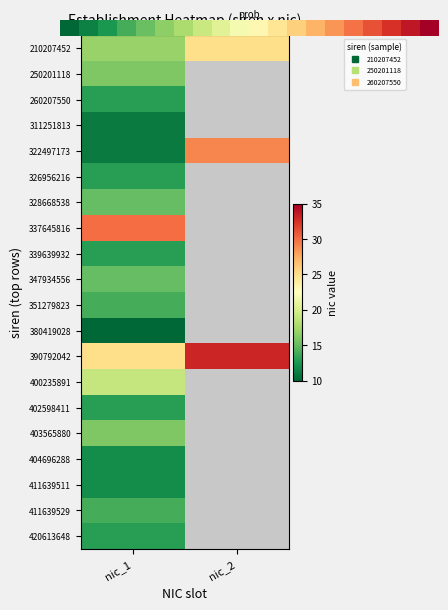

Reading left to right, transcribe all the data shown in this chart.

210207452: nic_1=17	nic_2=25
250201118: nic_1=16	nic_2=0
260207550: nic_1=13	nic_2=0
311251813: nic_1=11	nic_2=0
322497173: nic_1=11	nic_2=29
326956216: nic_1=13	nic_2=0
328668538: nic_1=15	nic_2=0
337645816: nic_1=30	nic_2=0
339639932: nic_1=13	nic_2=0
347934556: nic_1=15	nic_2=0
351279823: nic_1=14	nic_2=0
380419028: nic_1=10	nic_2=0
390792042: nic_1=25	nic_2=33
400235891: nic_1=19	nic_2=0
402598411: nic_1=13	nic_2=0
403565880: nic_1=16	nic_2=0
404696288: nic_1=12	nic_2=0
411639511: nic_1=12	nic_2=0
411639529: nic_1=14	nic_2=0
420613648: nic_1=13	nic_2=0